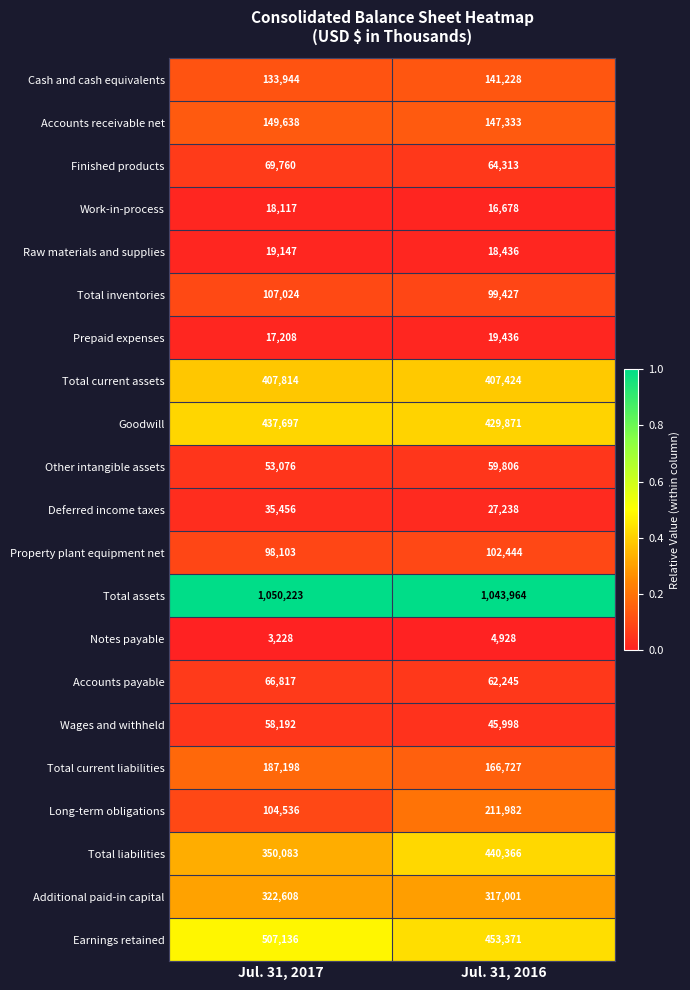

The Long-term obligations series shows 104536 at Jul. 31, 2017. True or false?

True